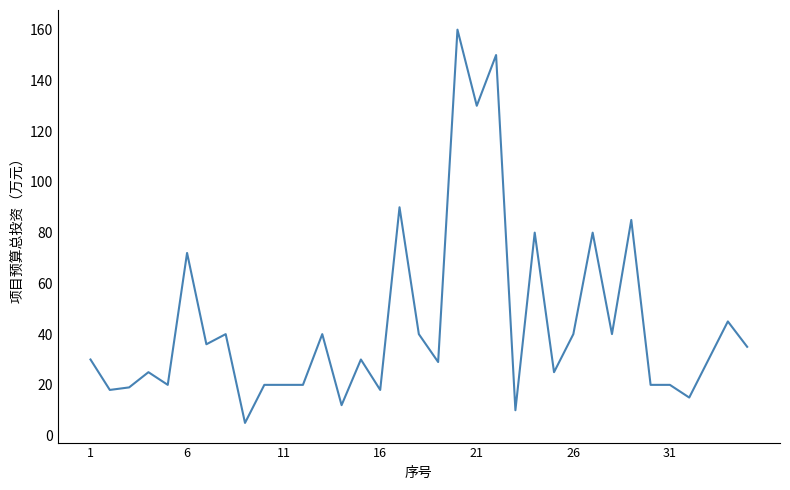

Count the number of data series in this chart.

1